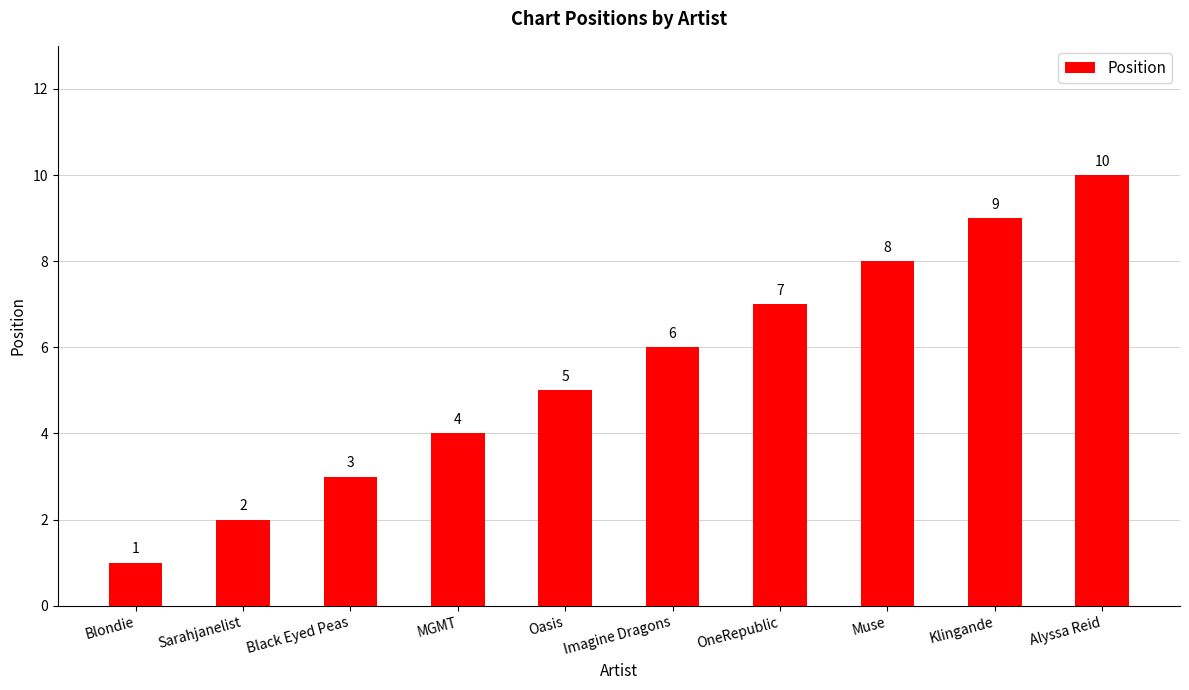

What is the ratio of the value at Blondie to the value at Klingande?

0.1